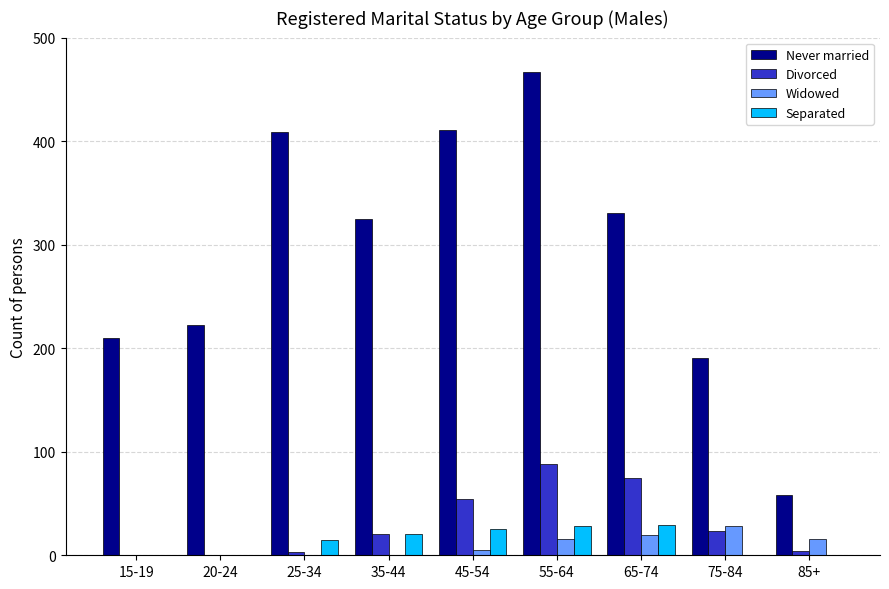

What is the sum of all Never married values?

2624